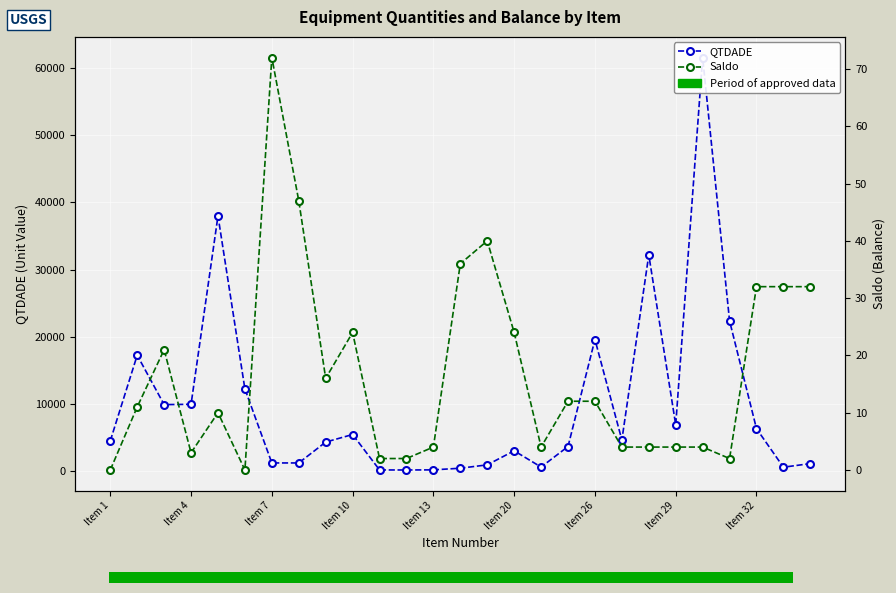

Reading left to right, transcribe all the data shown in this chart.

QTDADE: 4500.0	17250.0	9900.0	9950.0	38000.0	12226.3	1214.0	1214.0	4320.9	5450.0	173.4	166.0	183.6	430.0	930.0	3022.6	601.8	3660.8	19595.8	4629.8	32193.1	6889.0	61588.6	22359.8	6318.9	580.8	1115.9
Saldo: 0.0	11.0	21.0	3.0	10.0	0.0	72.0	47.0	16.0	24.0	2.0	2.0	4.0	36.0	40.0	24.0	4.0	12.0	12.0	4.0	4.0	4.0	4.0	2.0	32.0	32.0	32.0